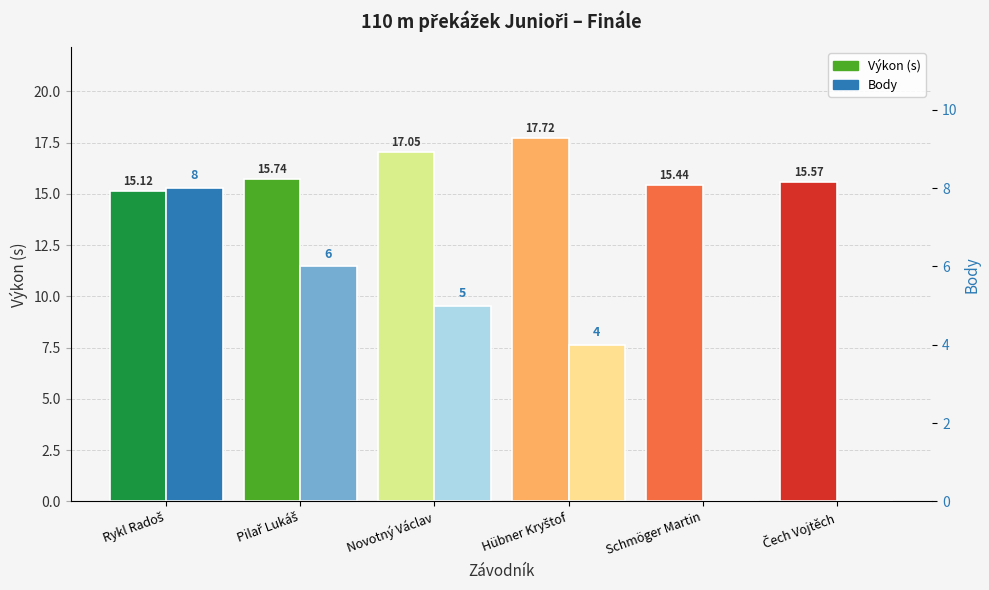

True or false: Body has a value of 6.0 at Pilař Lukáš.

True